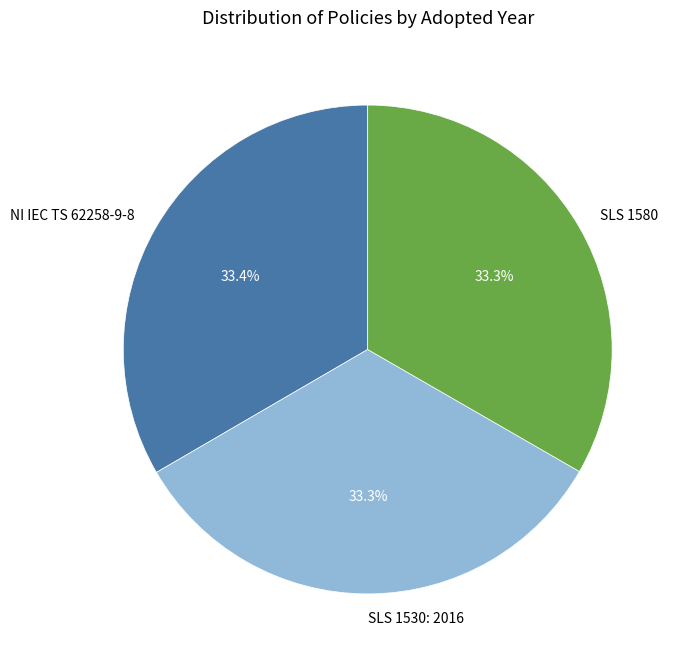

How many slices are in this pie chart?

3